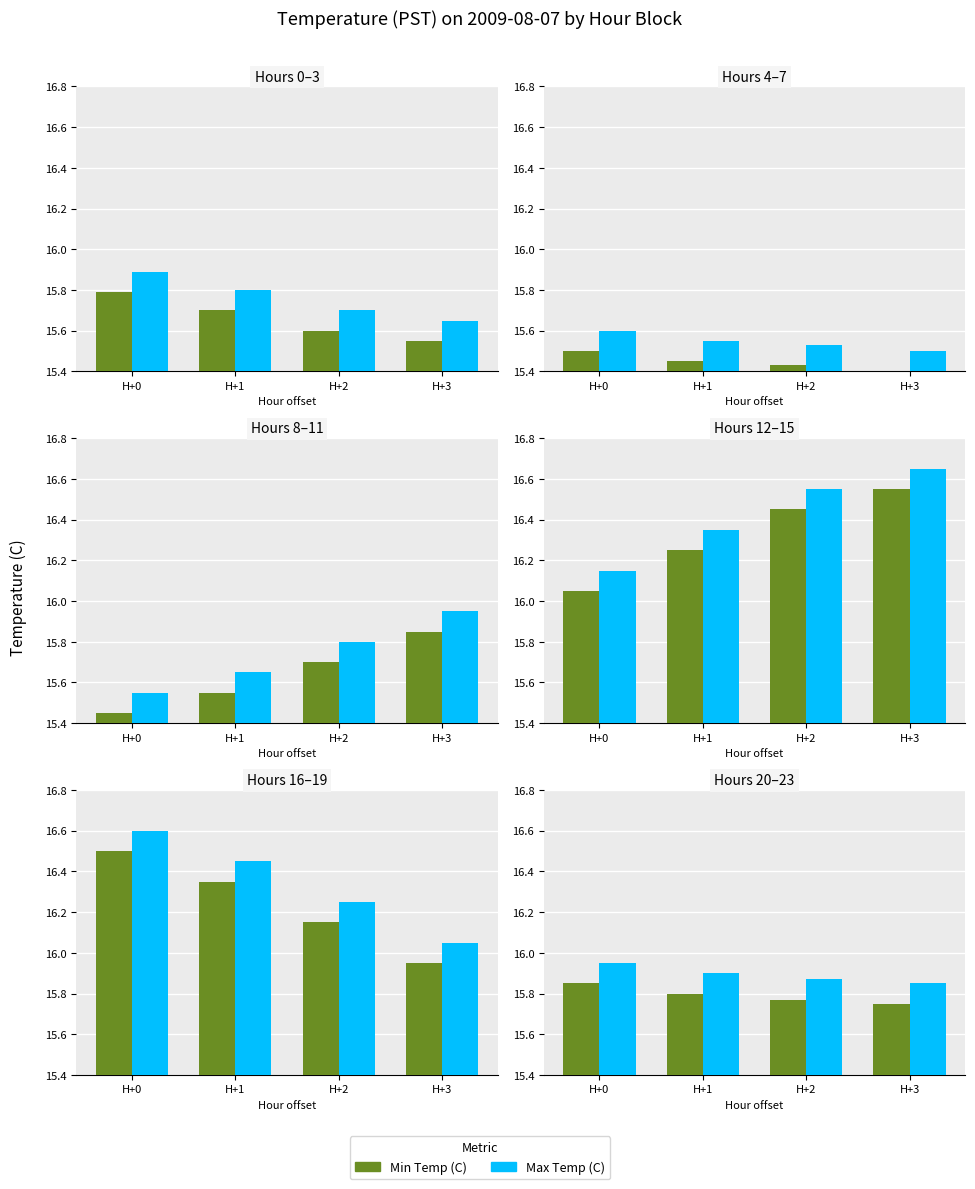

How many series are shown in this chart?

2